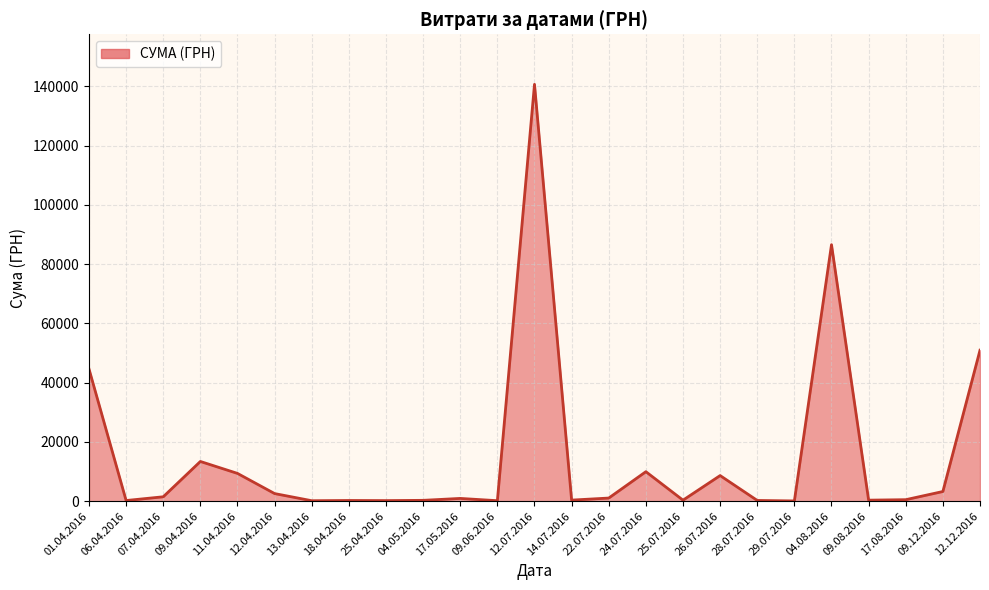

The value at 04.08.2016 is 86589.3. True or false?

True